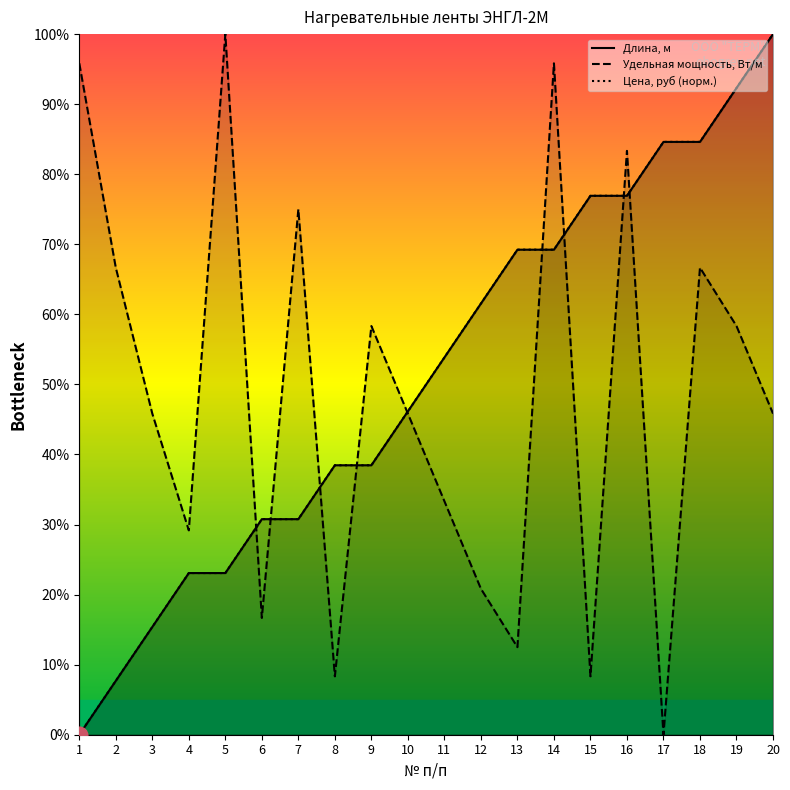

At which label does Длина, м first exceed 53?

11